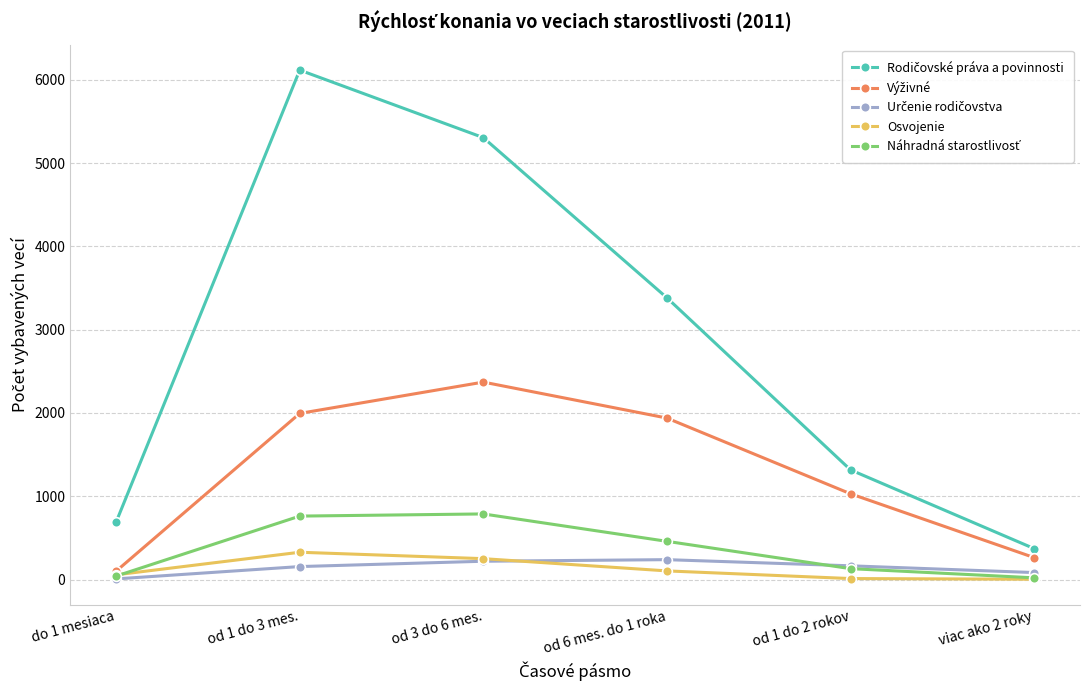

Which label corresponds to the largest value in the chart?

od 1 do 3 mes.